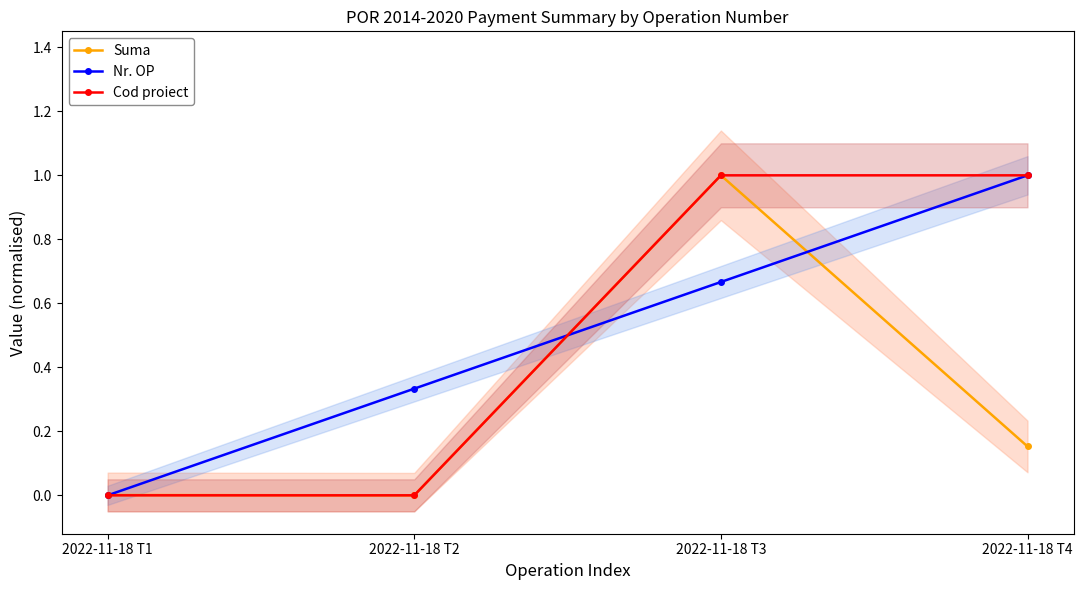

Rank the series at 2022-11-18 T1 from lowest to highest value.

Nr. OP, Cod proiect, Suma